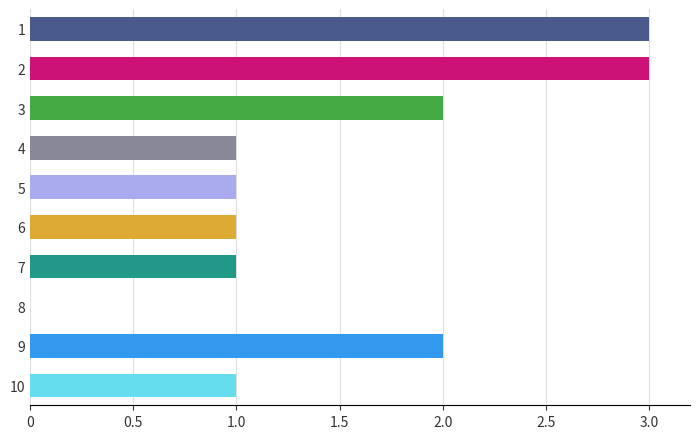

What is the maximum value shown in the chart?

3